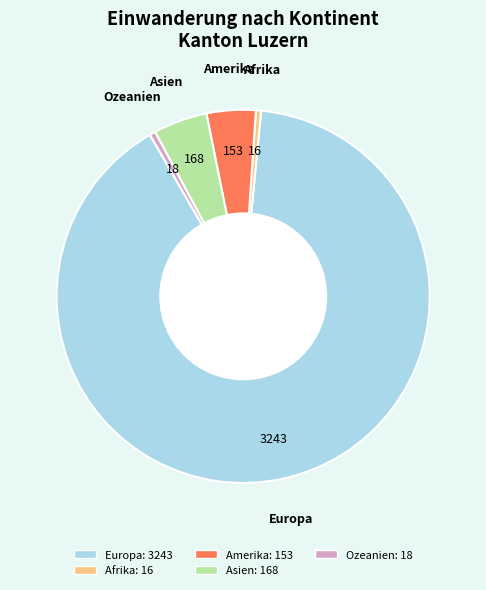

Count the number of slices in the pie.

5